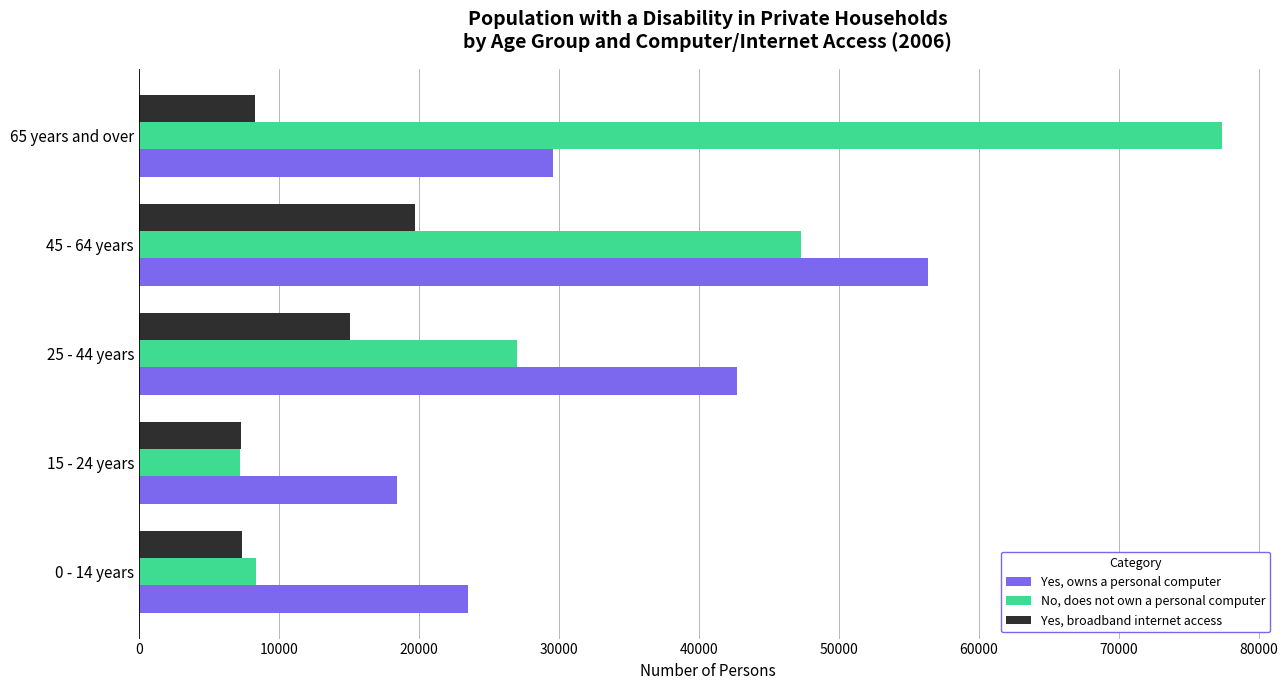

At which category is the sum across all series the highest?

45 - 64 years